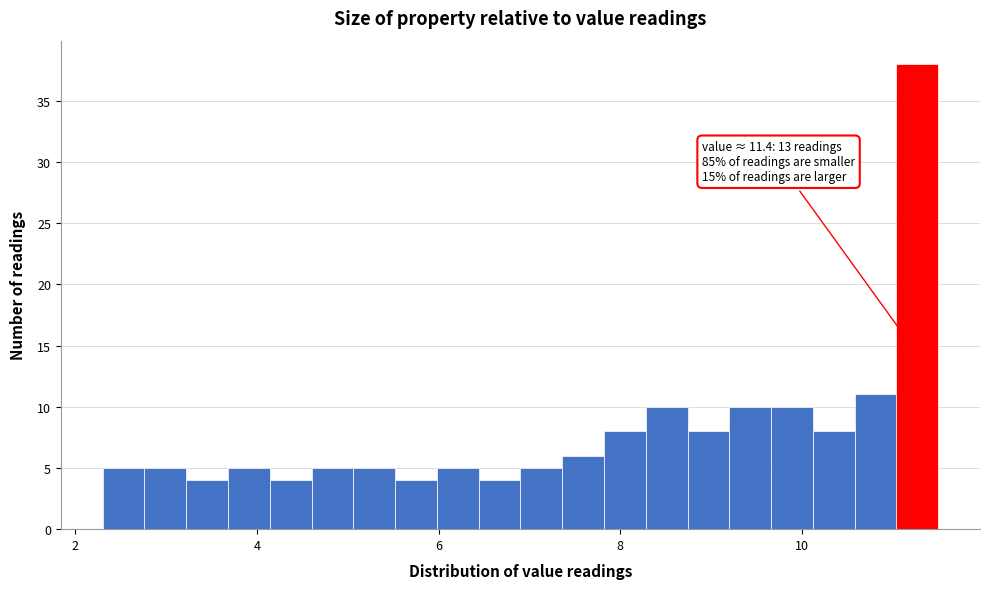

Around what value on the x-axis is the tallest bar? Give the approximate position of its centre, as read against the axis.

11.2